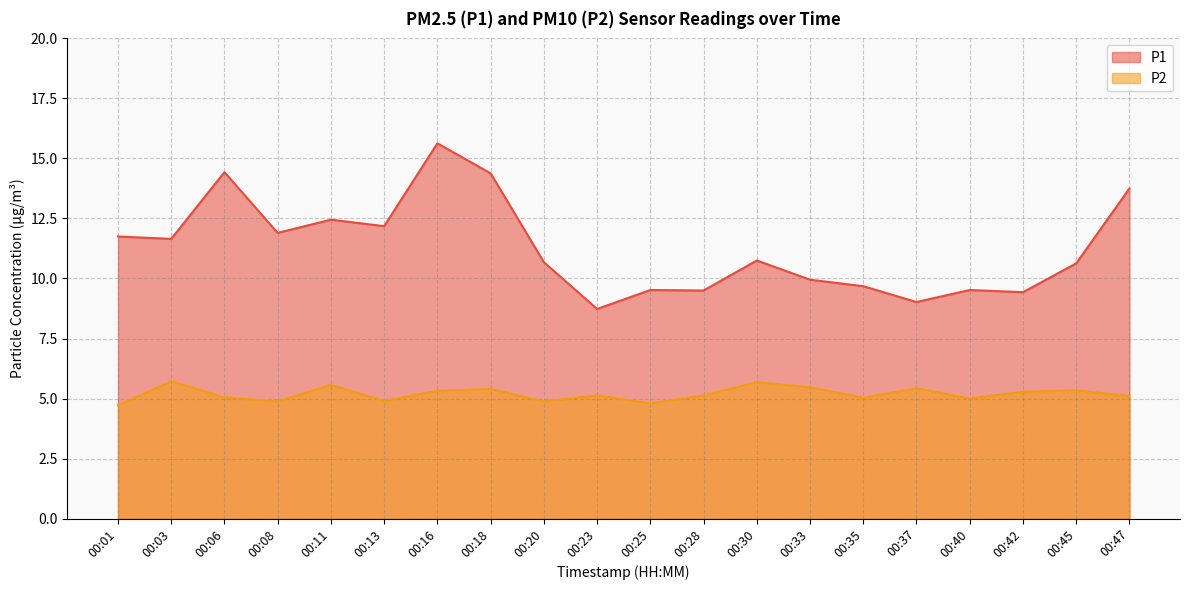

What is the difference between the highest and lowest values at 00:16?

10.3